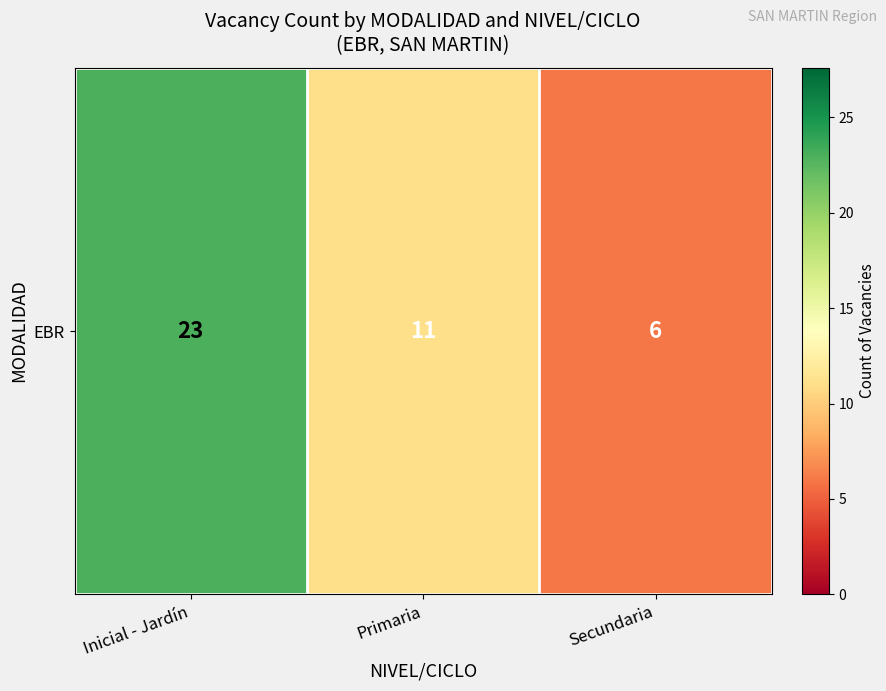

Reading right to left, what are all the values shown in this chart?

6	11	23